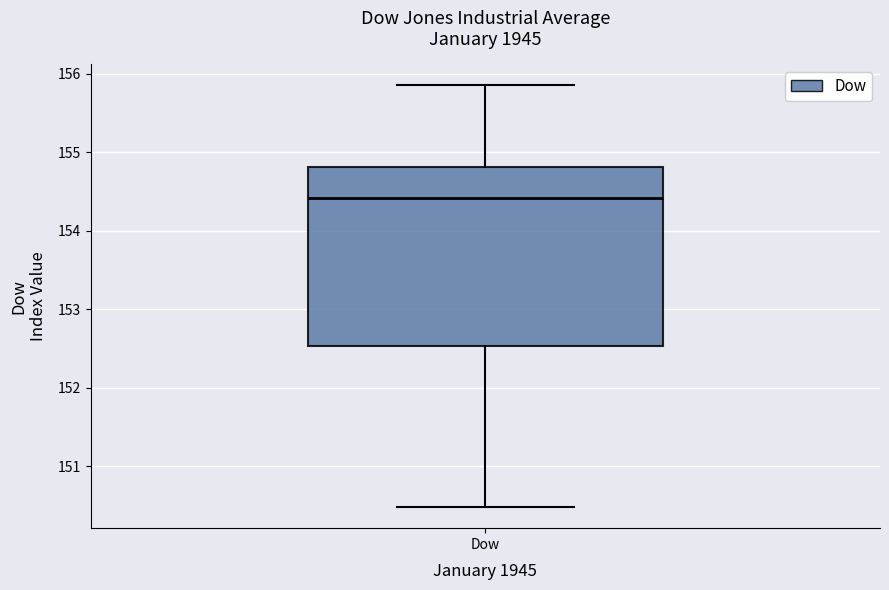

Read this box plot against the y-axis: the position of the median line, the range covered by the box, and the ends of both whiskers. The values are not printed on the chart, so give them approximately, as read against the axis.

median 154.4, box 152.5 to 154.8, whiskers 150.5 to 155.9